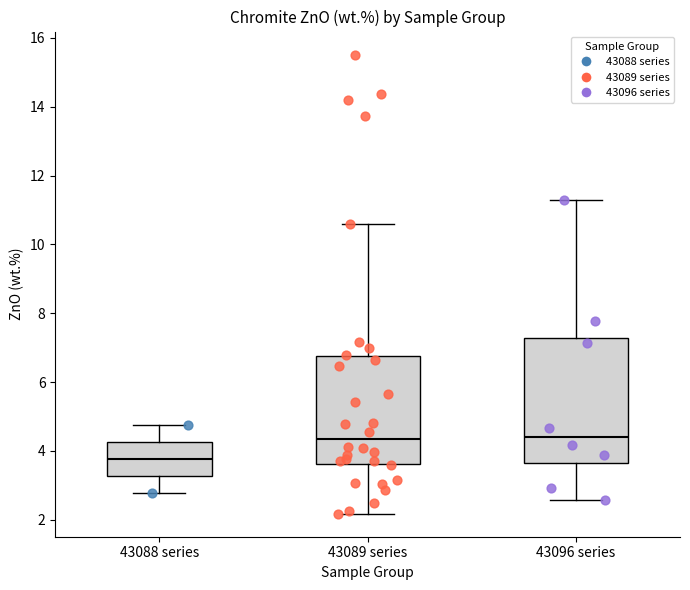

Which box is the tallest, from its lower edge to its upper edge?

43096 series